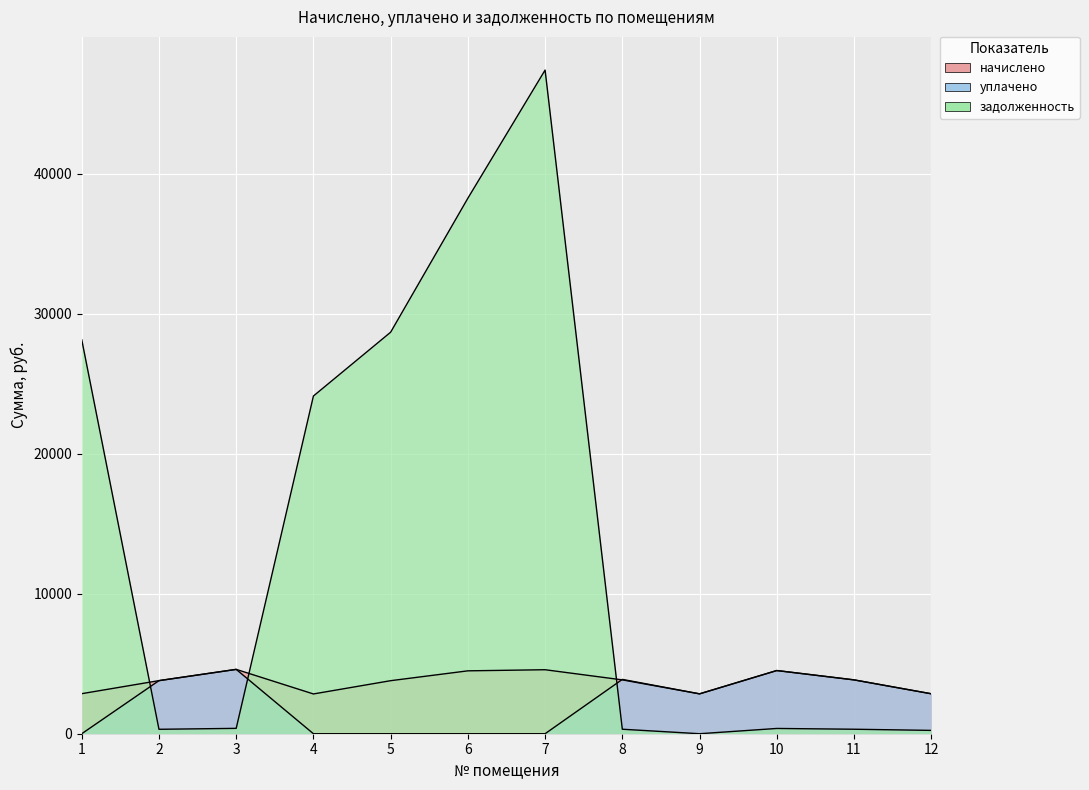

Which category has the lowest value across all series?

1